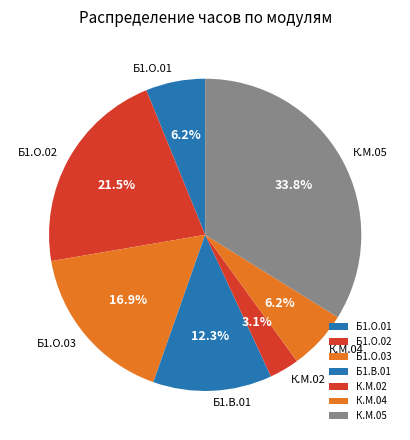

Count the number of slices in the pie.

7